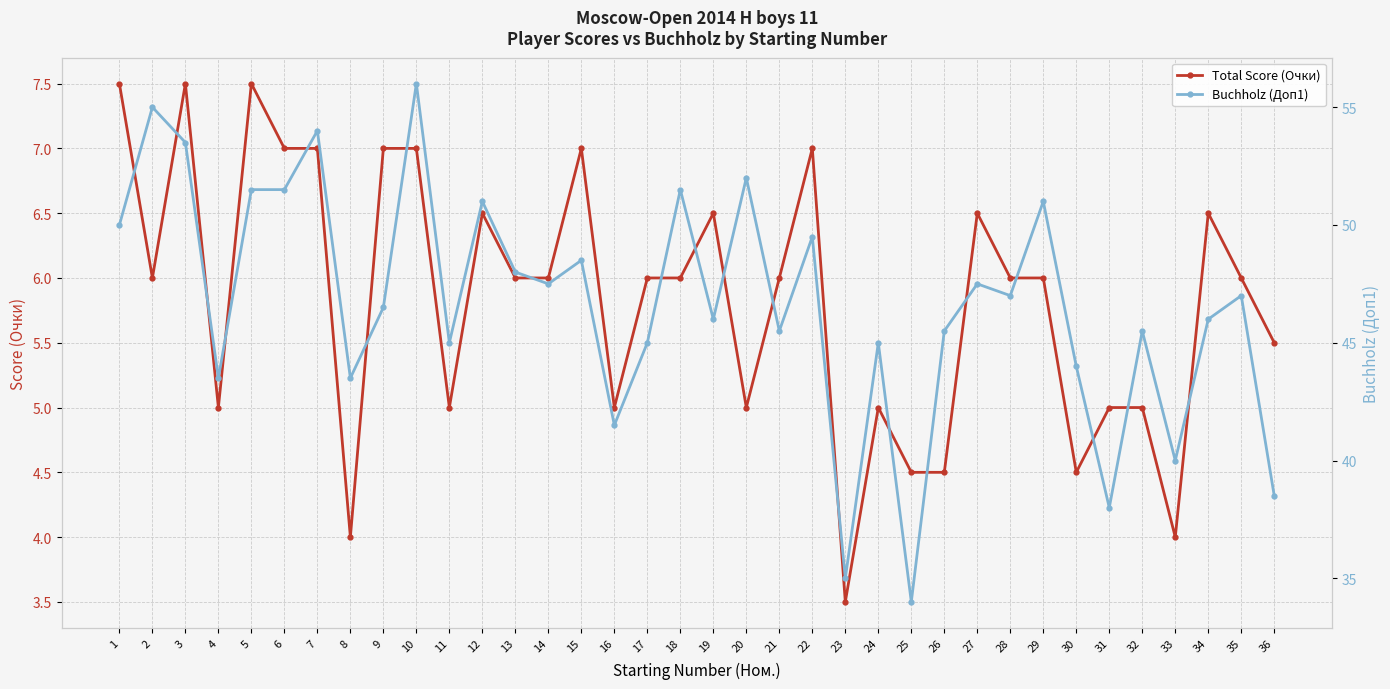

True or false: Total Score (Очки) has a value of 9.7 at 21.

False